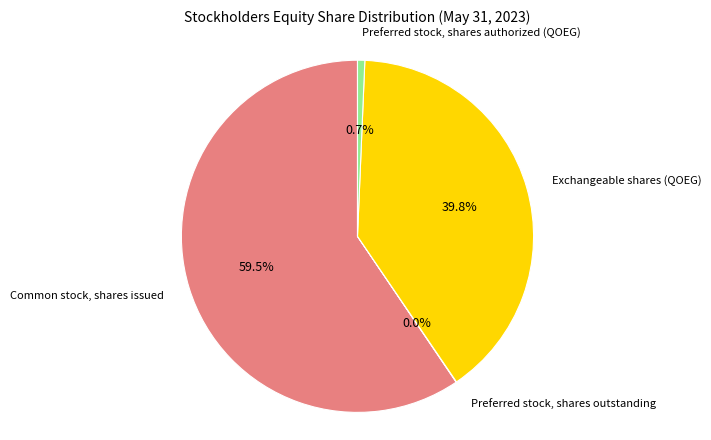

Which slice is the largest?

Common stock, shares issued